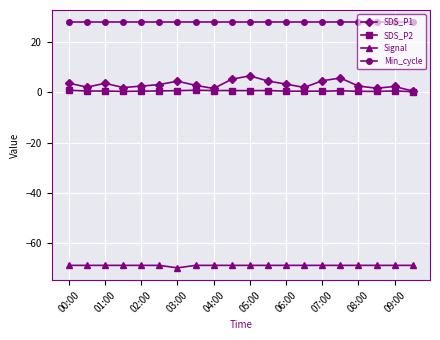

What is the value of the Signal point at the 17th from the left?

-69.0